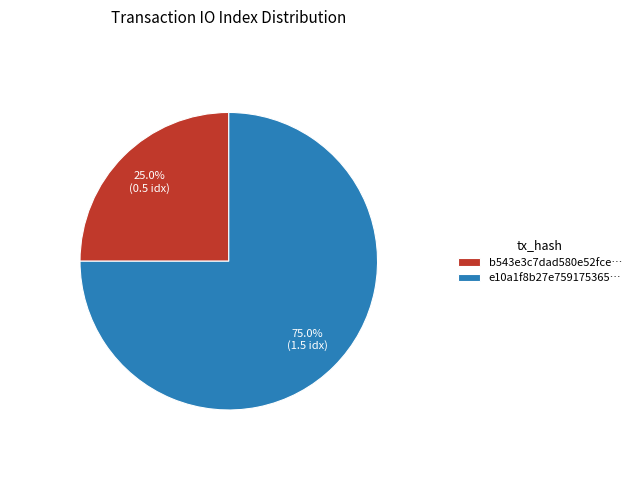

Does e10a1f8b27e759175365… represent more than half of the total?

Yes